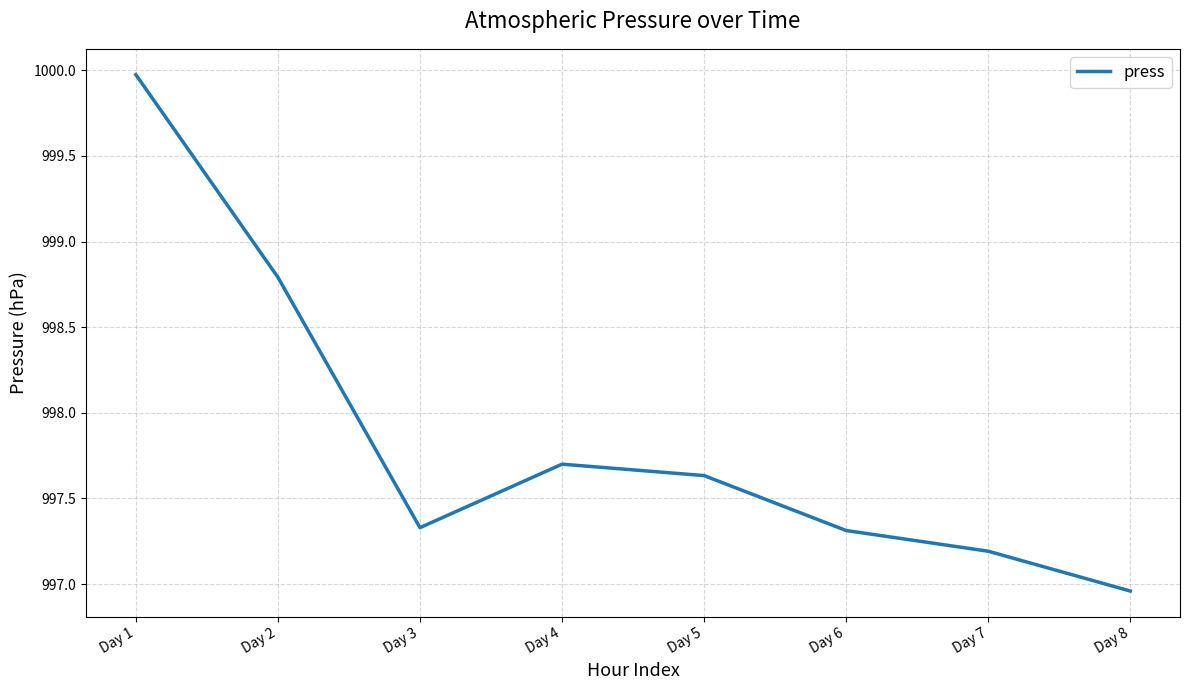

At which category does the data reach its first local peak?

Day 4